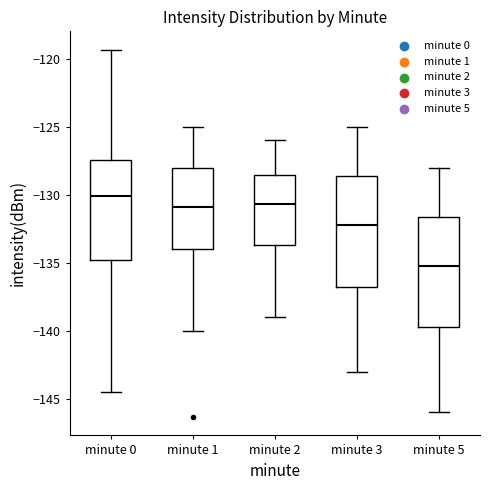

Reading left to right, read every box against the y-axis: the position of its median line, the range the box covers, and the ends of its whiskers. The values are not printed on the chart, so give them approximately, as read against the axis.

minute 0: median -130.0, box -135.0 to -127.5, whiskers -144.5 to -119.5
minute 1: median -131.0, box -134.0 to -128.0, whiskers -140.0 to -125.0
minute 2: median -130.5, box -133.5 to -128.5, whiskers -139.0 to -126.0
minute 3: median -132.0, box -136.5 to -128.5, whiskers -143.0 to -125.0
minute 5: median -135.0, box -139.5 to -131.5, whiskers -146.0 to -128.0